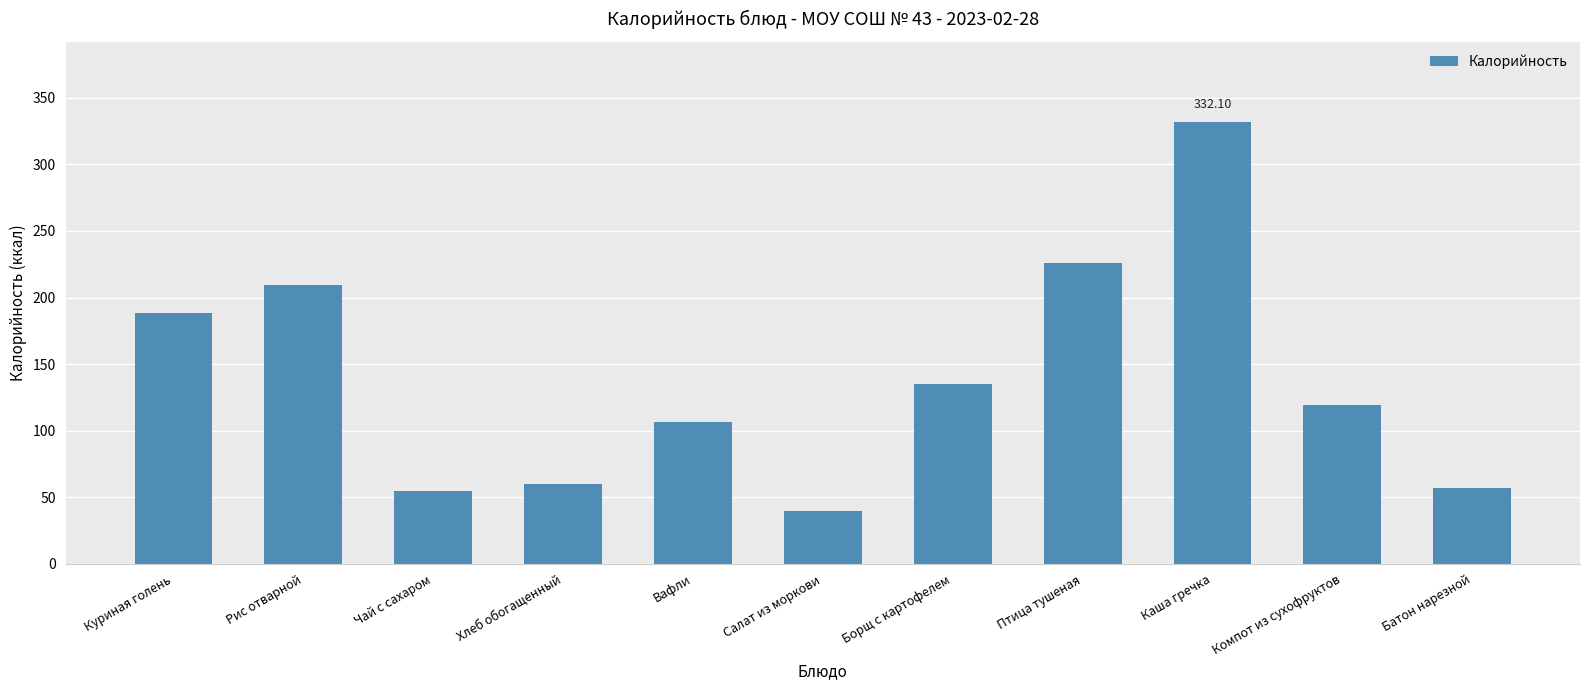

The chart shows a value of 30.0 at Батон нарезной. True or false?

False